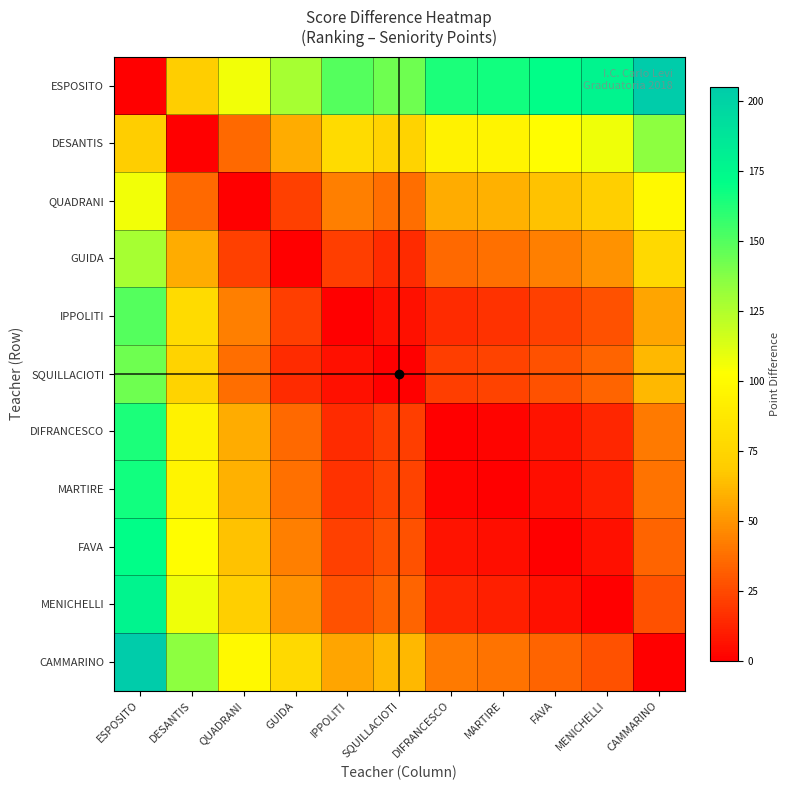

What is the difference between the highest and lowest values at MENICHELLI?

177